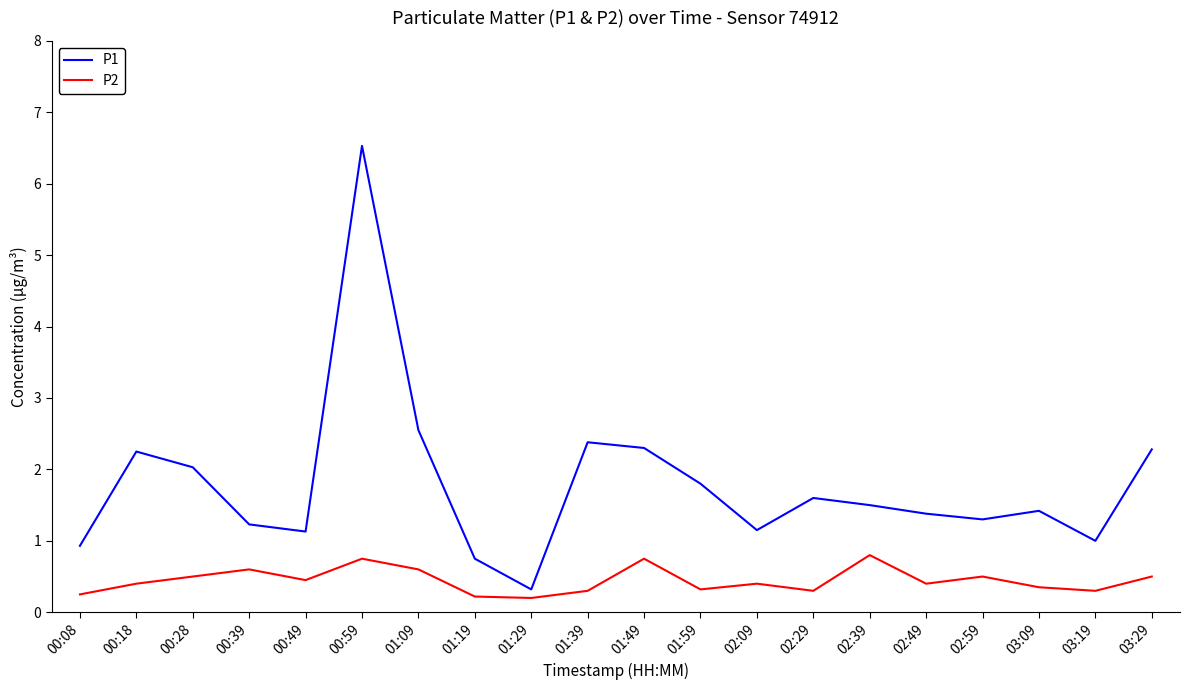

What is the lowest value of the P1 series?

0.3